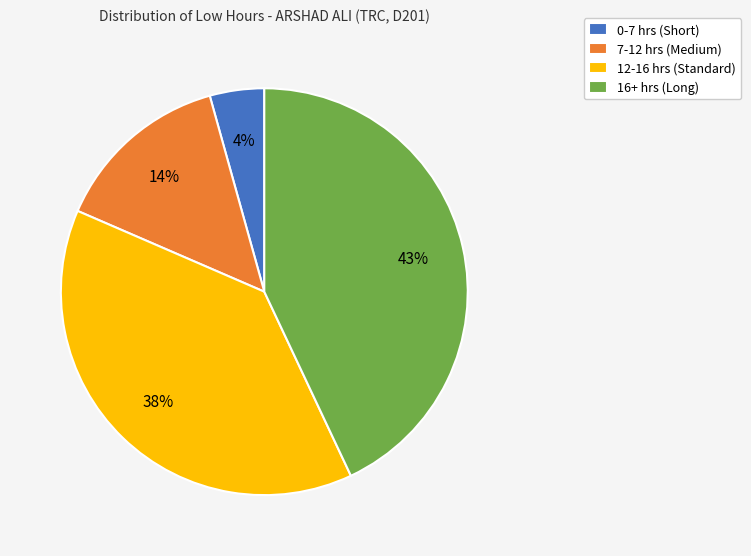

How many segments does this pie chart have?

4